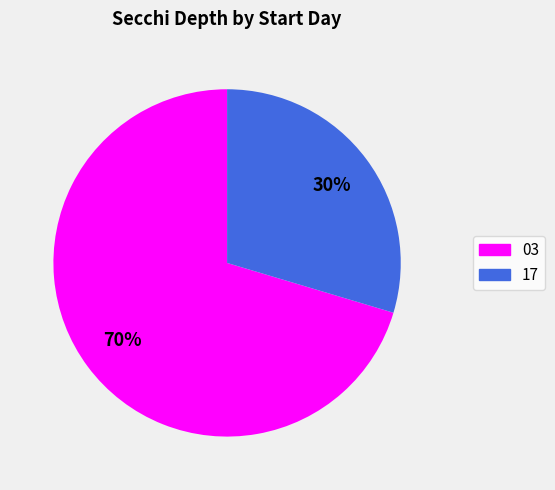

To the nearest percent, what is the combined percentage of 17 and 03?

100%